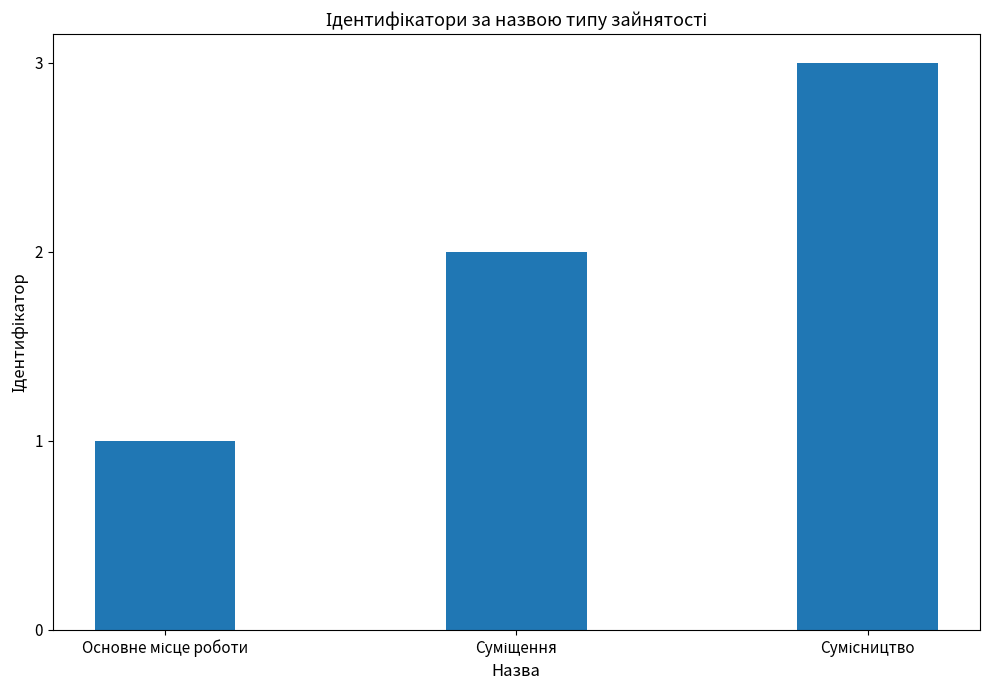

What is the sum of all values?

6